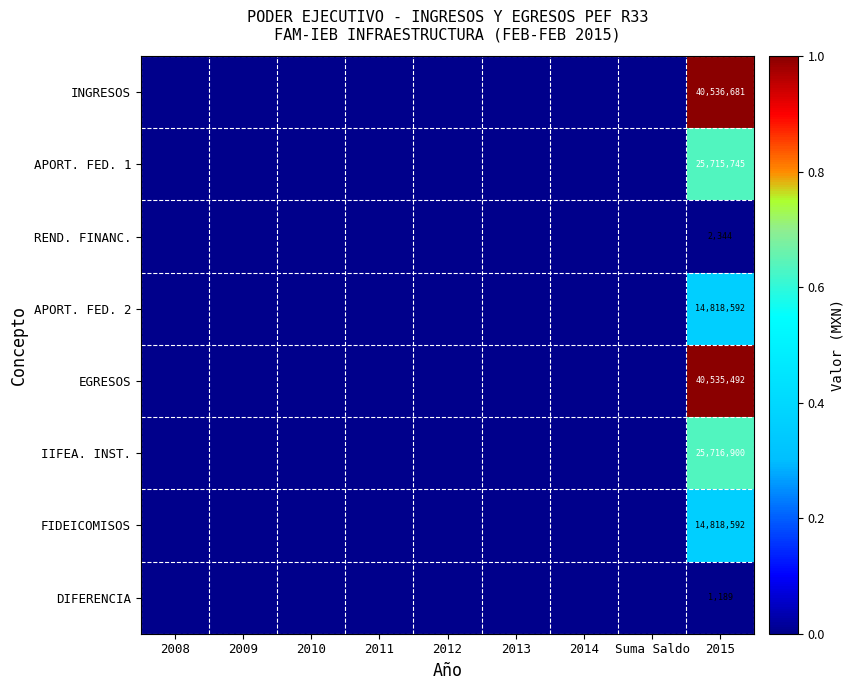

True or false: APORT. FED. 2 has a value of 14818592 at 2015.

True